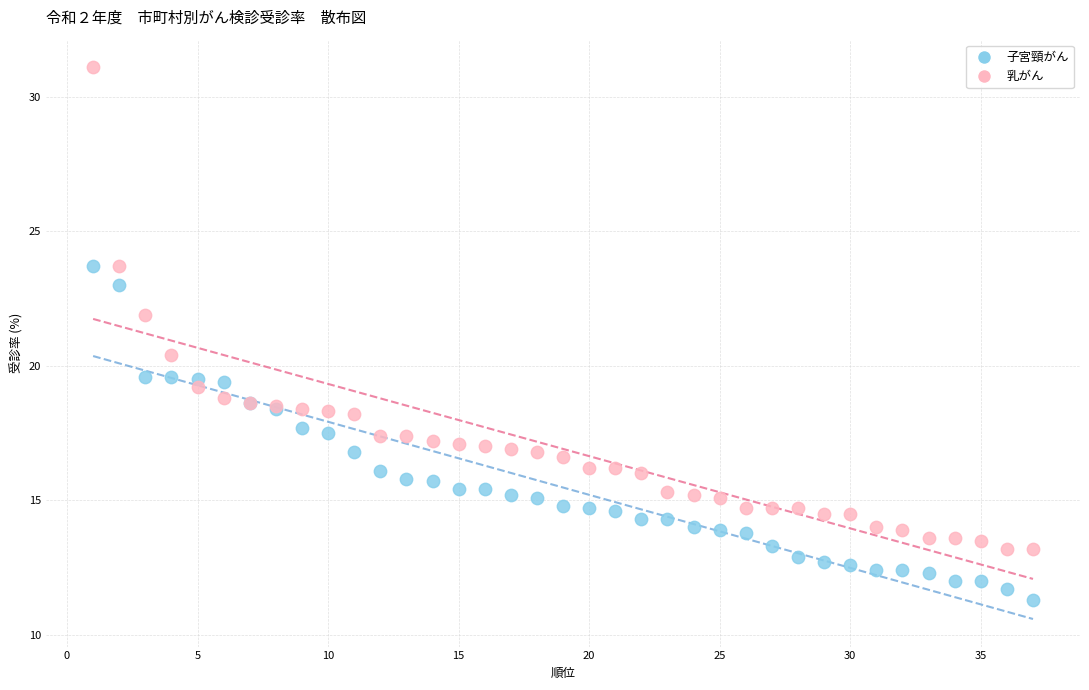

Which series has the largest Y range (max minus min)?

乳がん